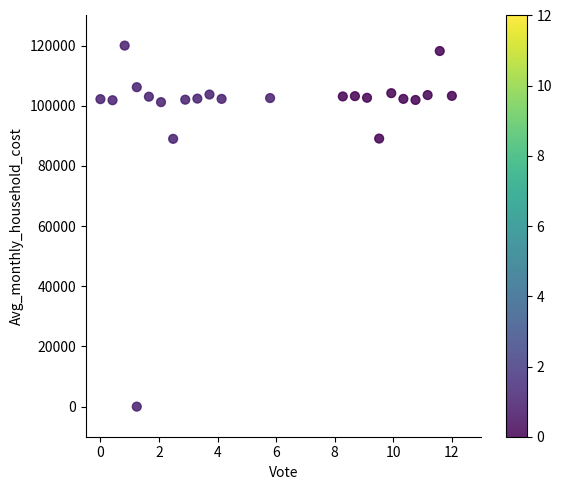

What is the range of Y values (max minus min)?

120000.0